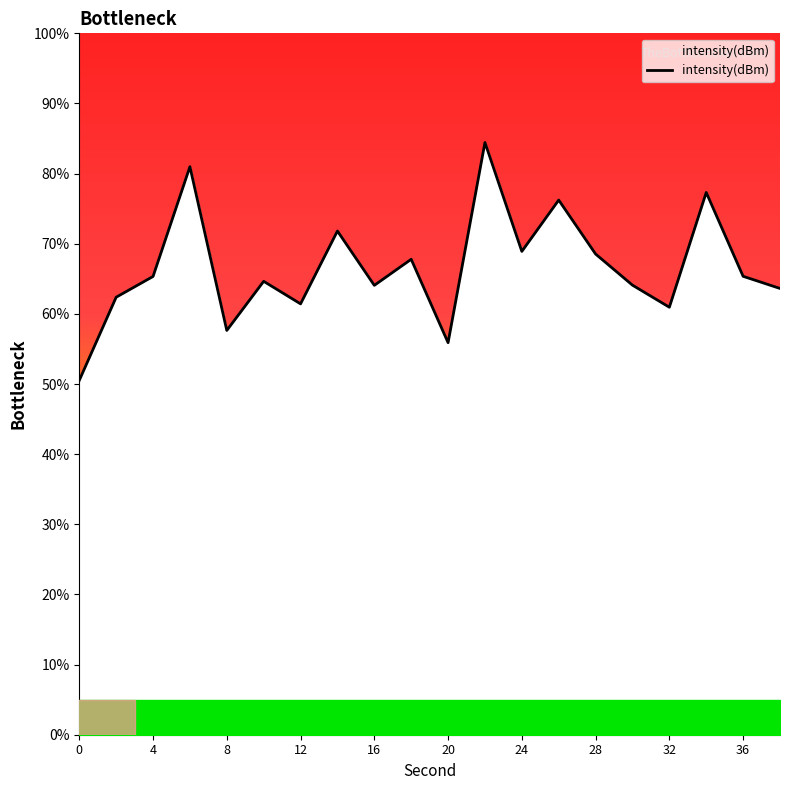

True or false: the data has more than 0 interior local peaks.

True